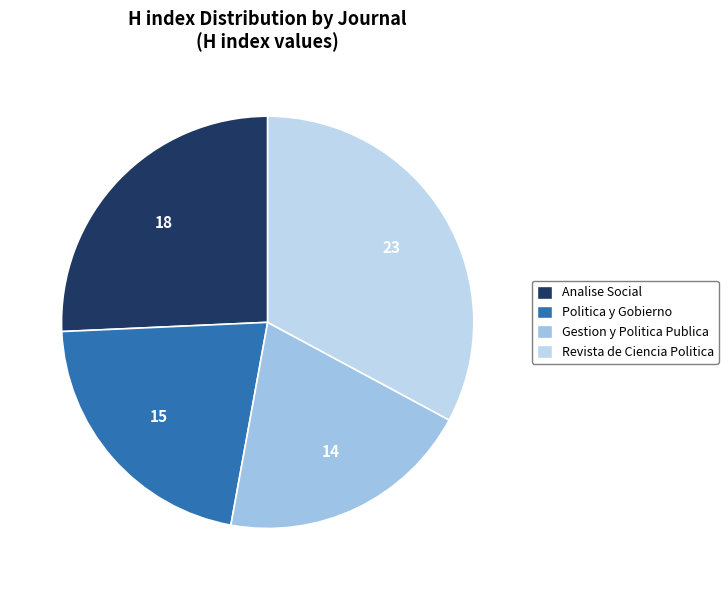

Which category has the biggest portion of the pie?

Revista de Ciencia Politica